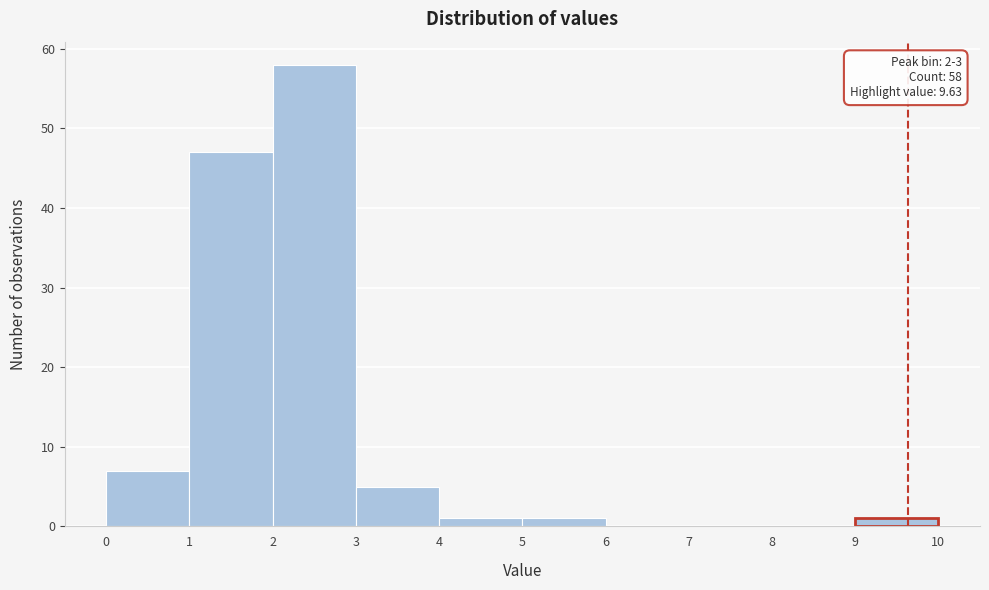

Over which range of the x-axis is the bar tallest?

2 to 3